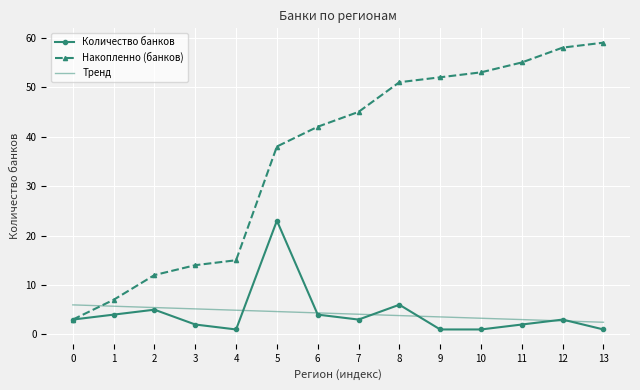

List the series in order of their peak value, highest first.

Накопленно (банков), Количество банков, Тренд